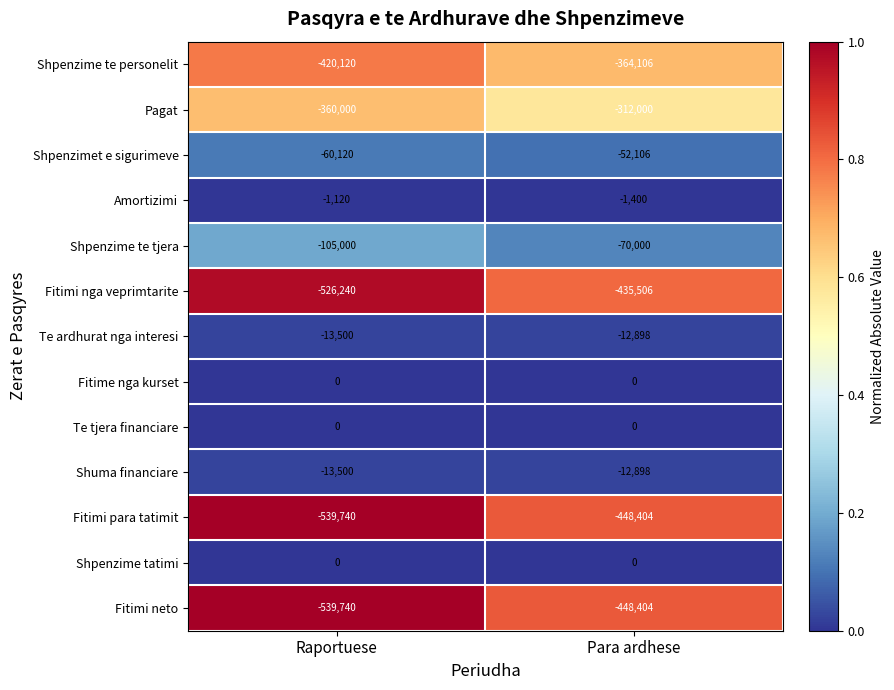

The value of Fitimi neto at Para ardhese is -448404. True or false?

True